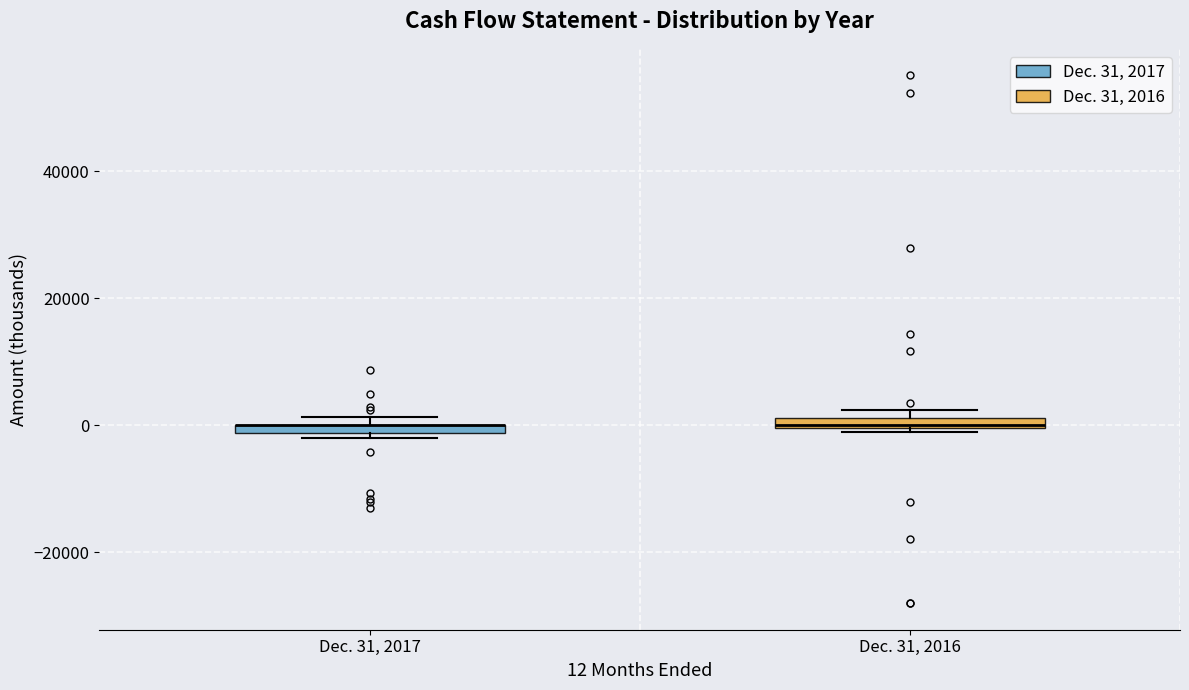

Where is the lower edge of the box for Dec. 31, 2016 on the y-axis? The values are not printed on the chart, so give them approximately, as read against the axis.

0